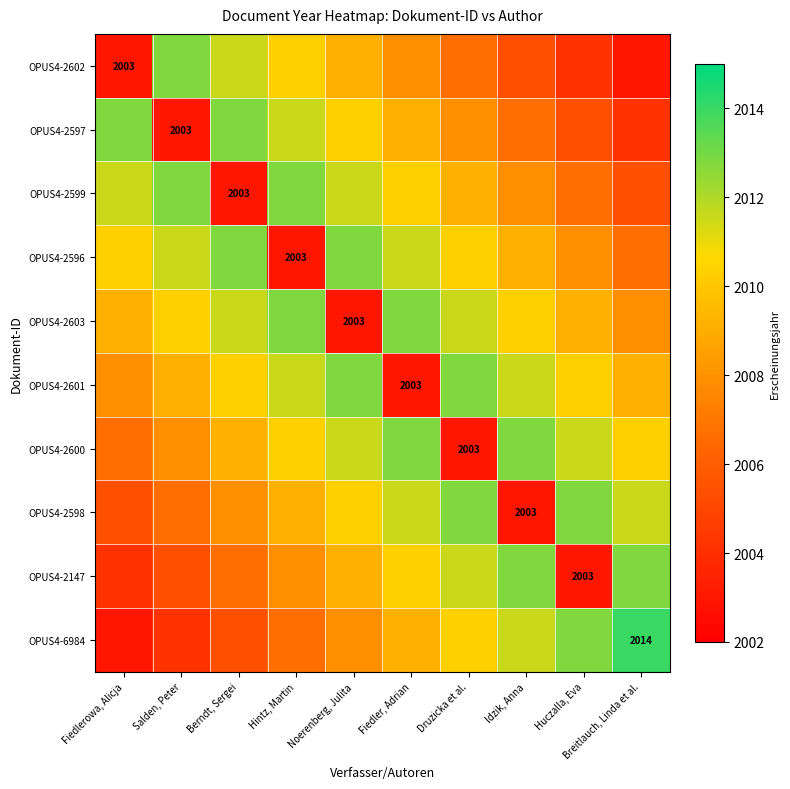

The value of OPUS4-2597 at Fiedlerowa, Alicja is 1170.1. True or false?

False